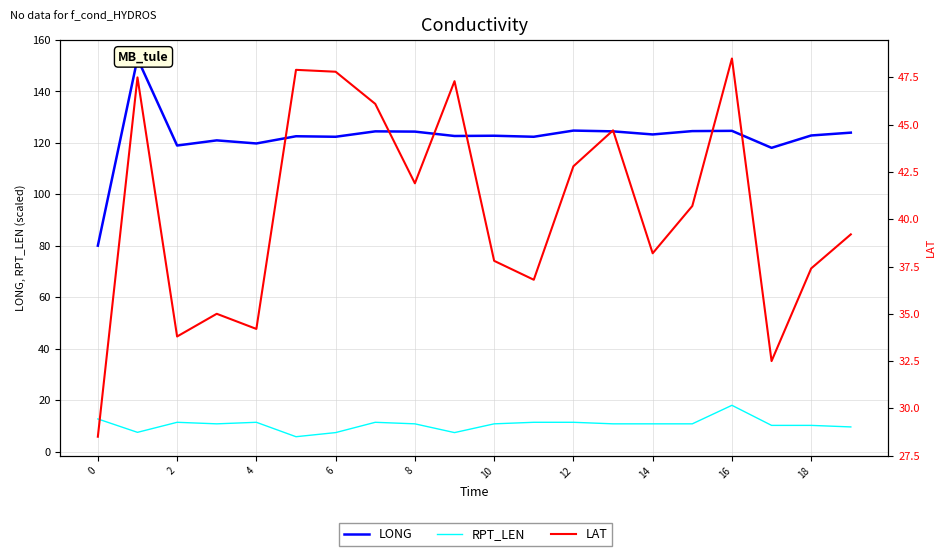

How many data points in RPT_LEN are above 10?

15